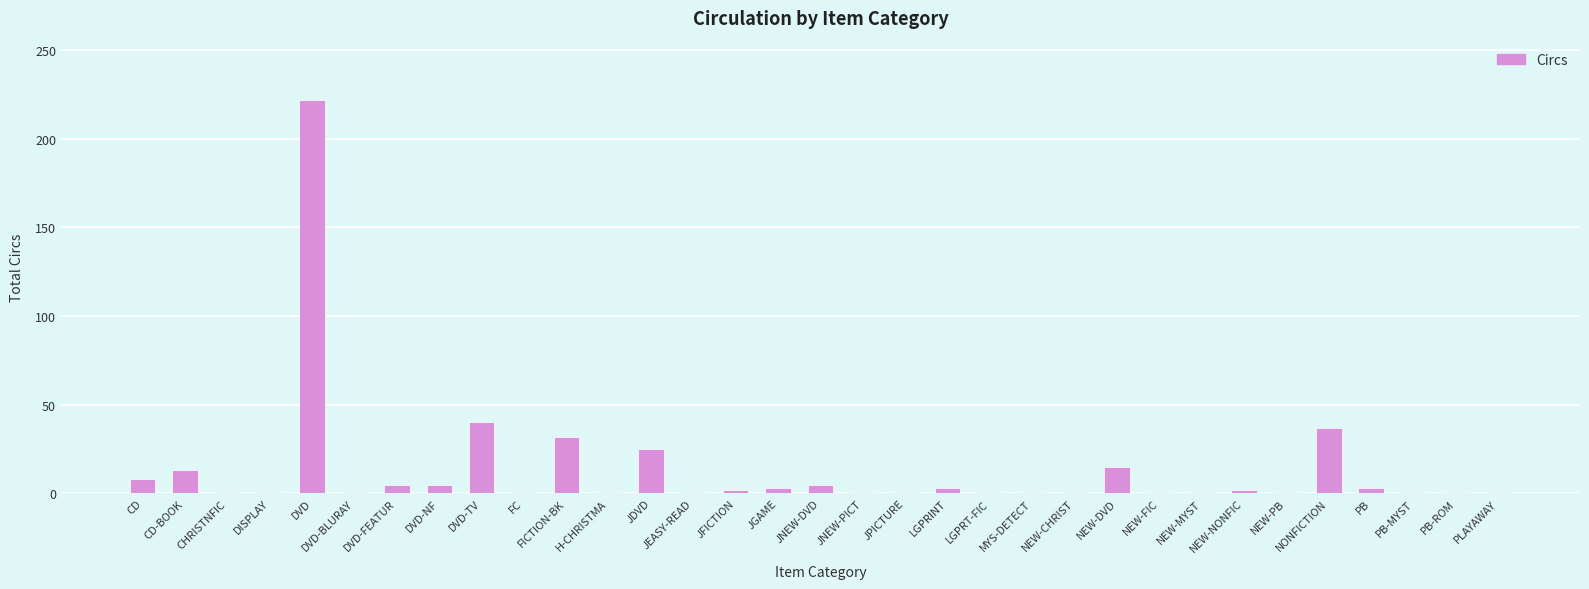

What is the greatest value displayed?

222